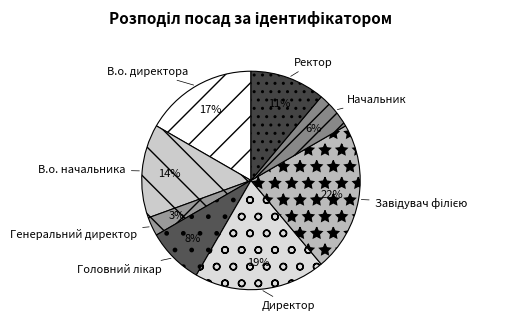

Does Директор account for over 50% of the chart?

No